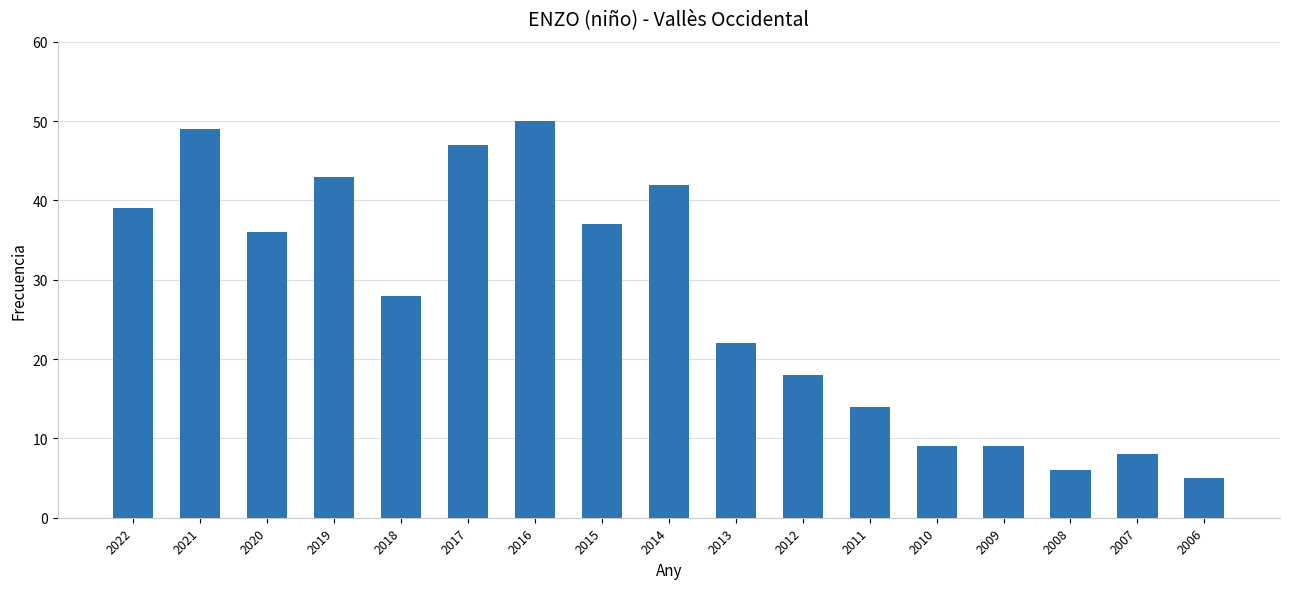

Reading left to right, list all the values displayed in this chart.

2022=39	2021=49	2020=36	2019=43	2018=28	2017=47	2016=50	2015=37	2014=42	2013=22	2012=18	2011=14	2010=9	2009=9	2008=6	2007=8	2006=5